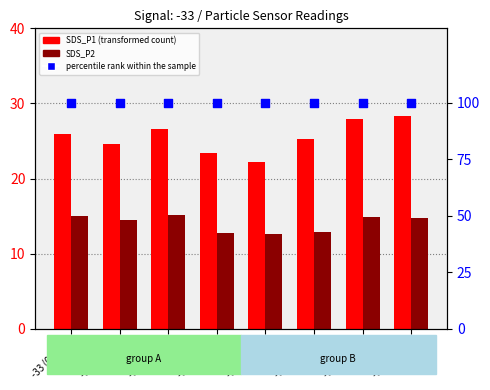

What are all the series names shown in the legend?

SDS_P1, SDS_P2, percentile rank within the sample